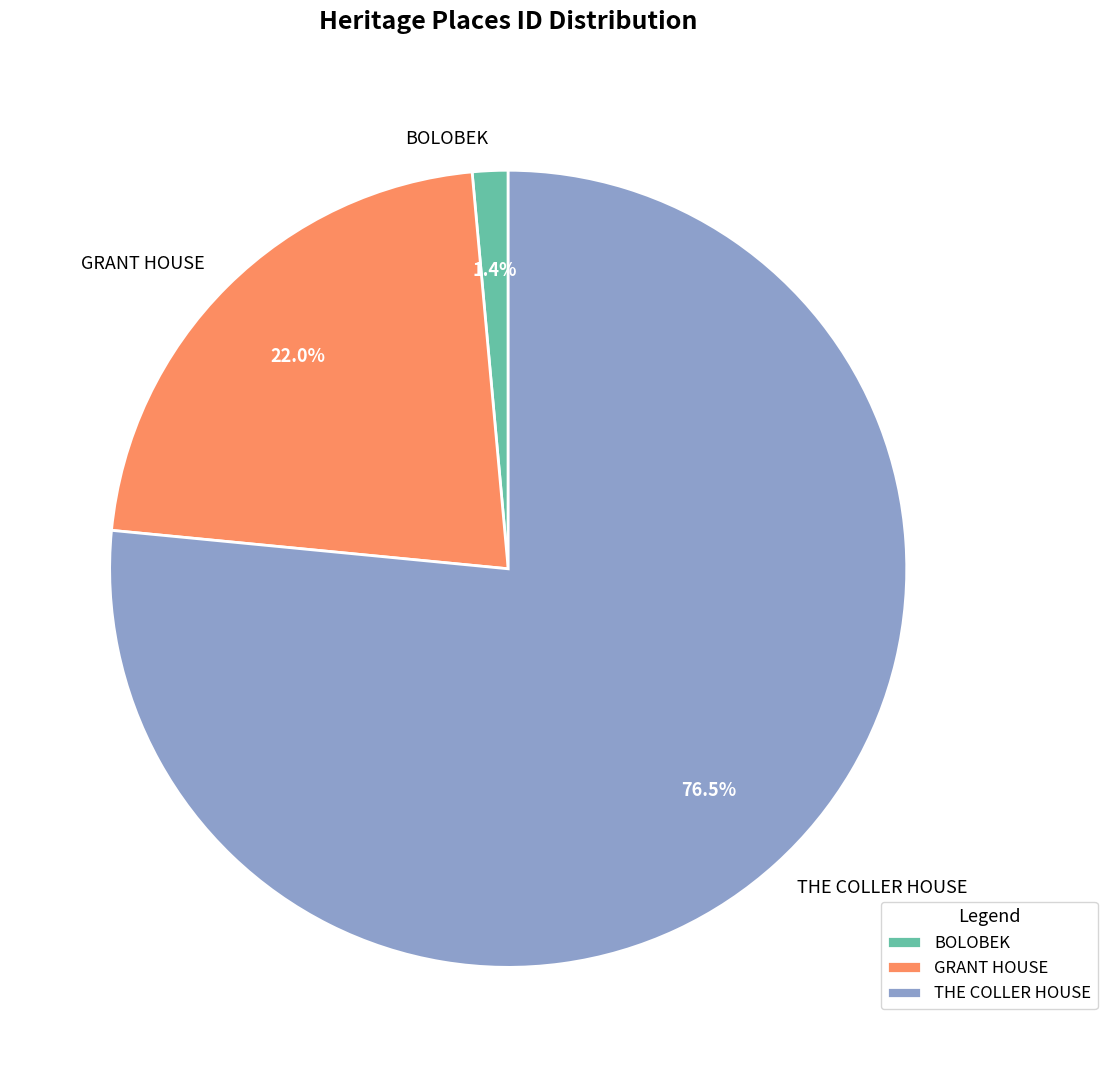

Which has a higher value, THE COLLER HOUSE or GRANT HOUSE?

THE COLLER HOUSE